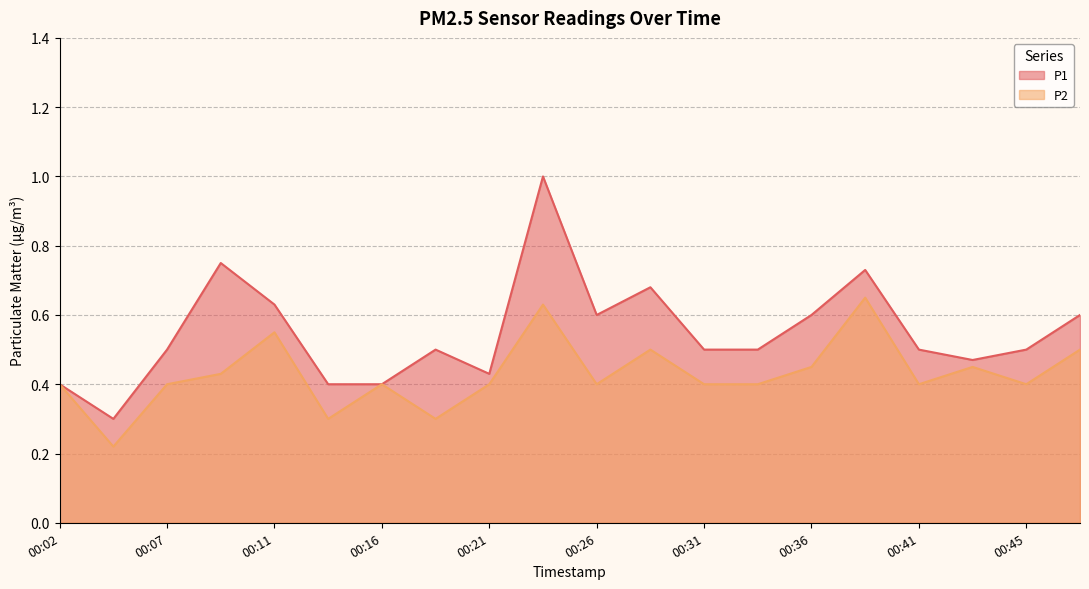

In P1, how many points are higher than both neighbors (excluding endpoints)?

5